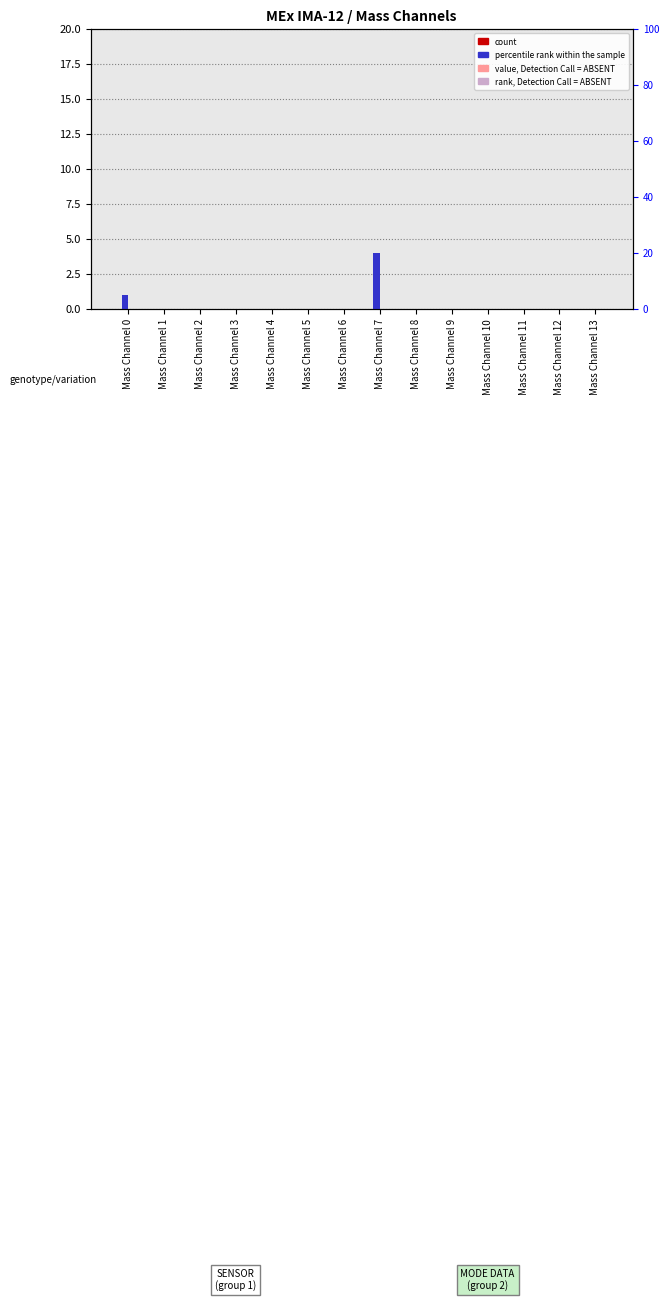

The value of count at Mass Channel 10 is 0. True or false?

True